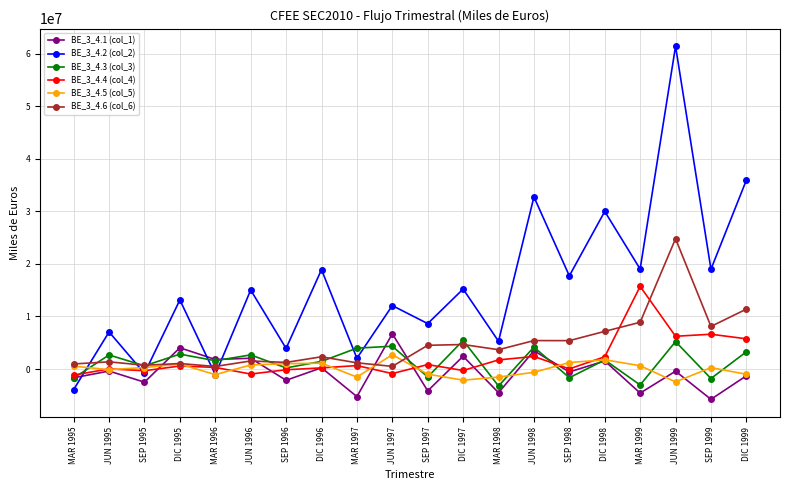

Which series has the largest total across all categories?

BE_3_4.2 (col_2)